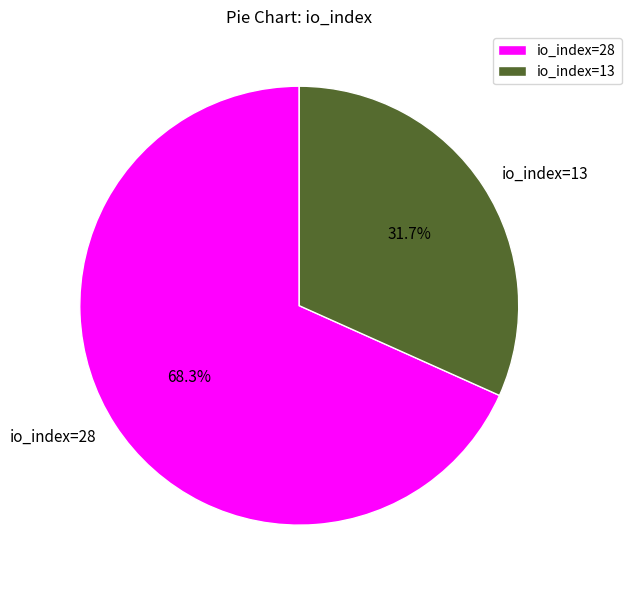

To the nearest percent, what is the difference between the largest and smallest slice percentages?

37%